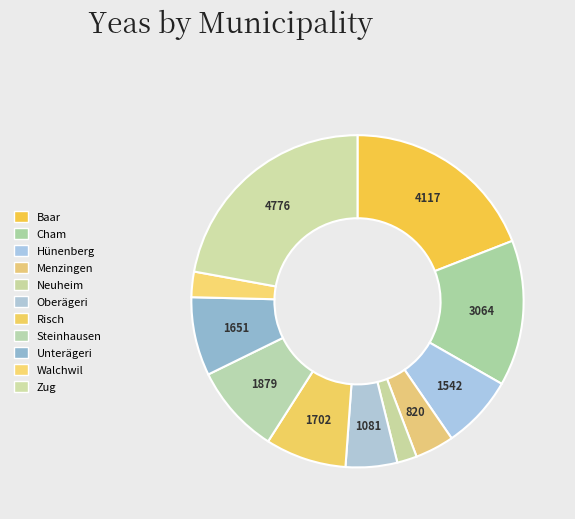

What is the change in value from Risch to Steinhausen?

+177